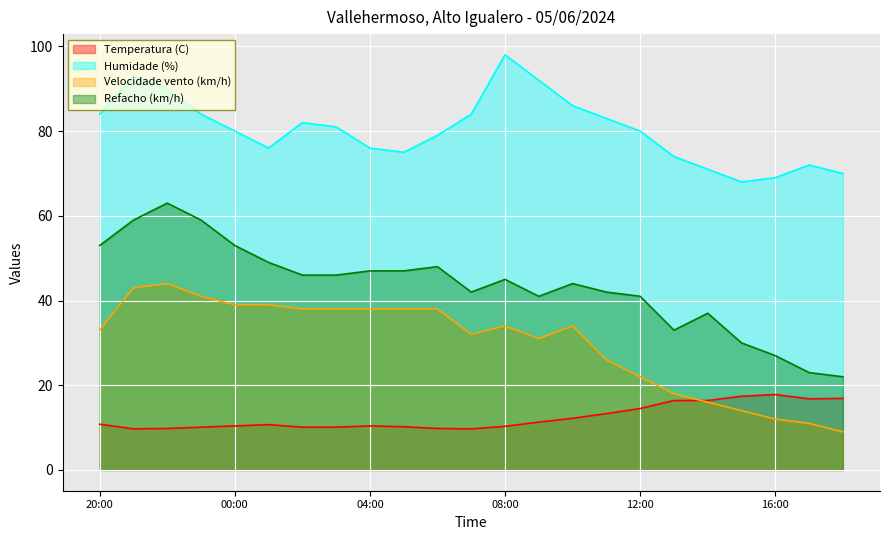

What is the average value of the Refacho (km/h) series?

43.3